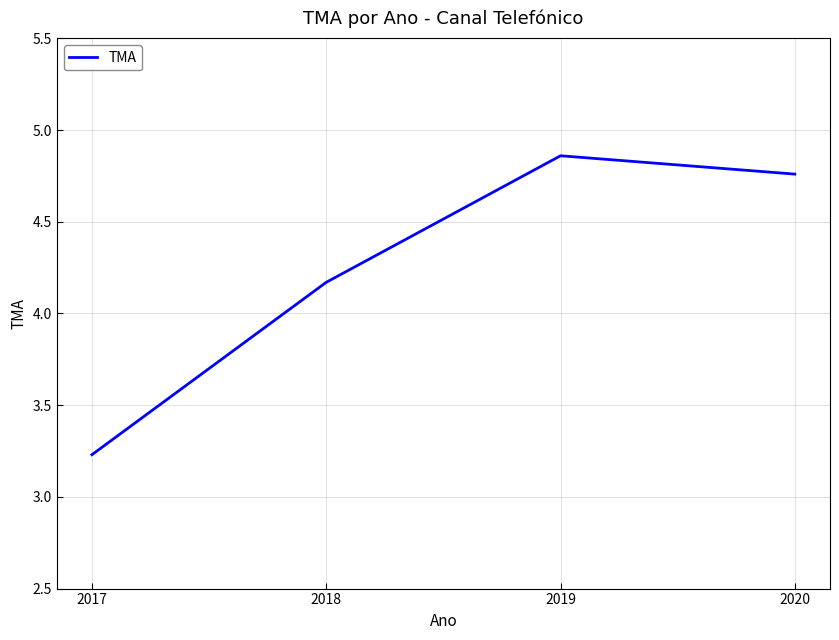

Which label corresponds to the largest value in the chart?

2019